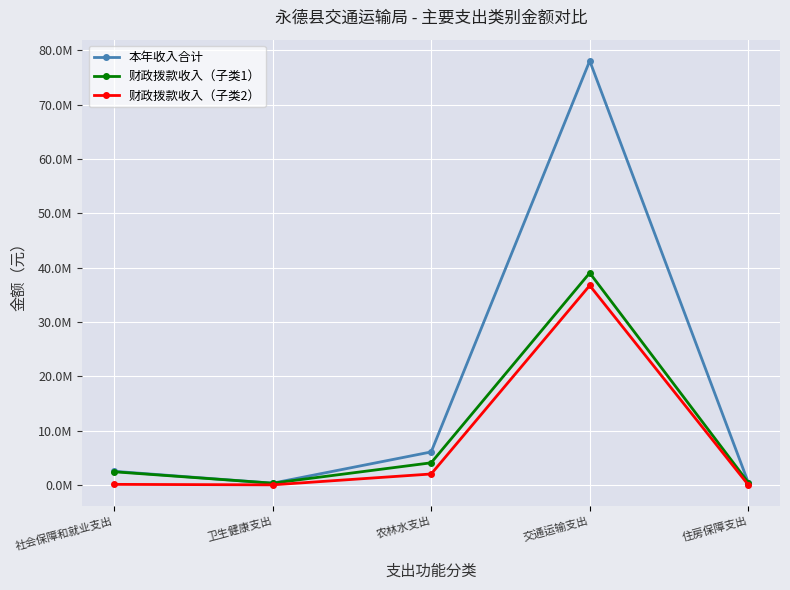

What is the maximum value for 本年收入合计?

78089165.7